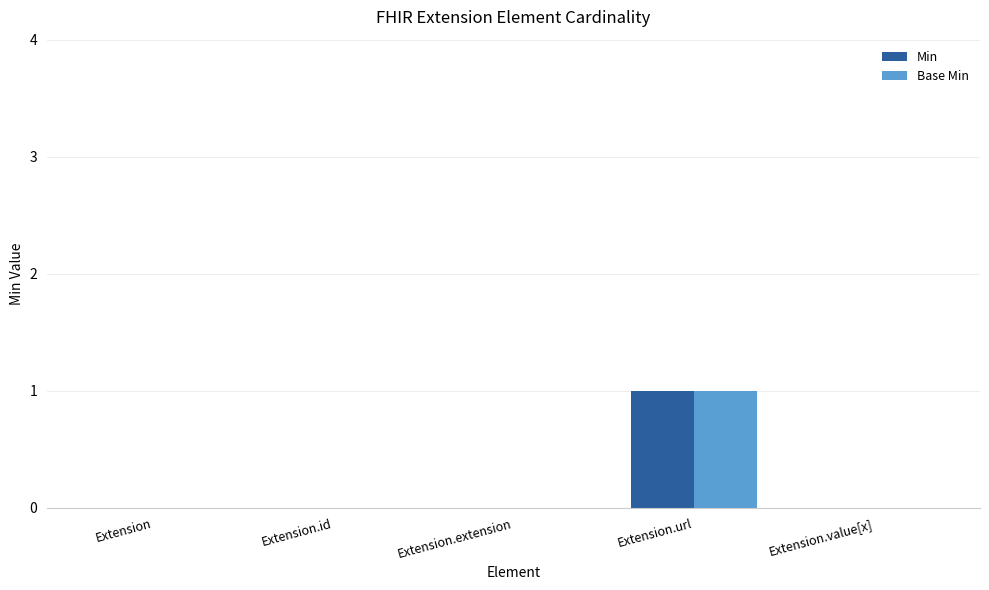

True or false: Min has a value of 0 at Extension.extension.

True